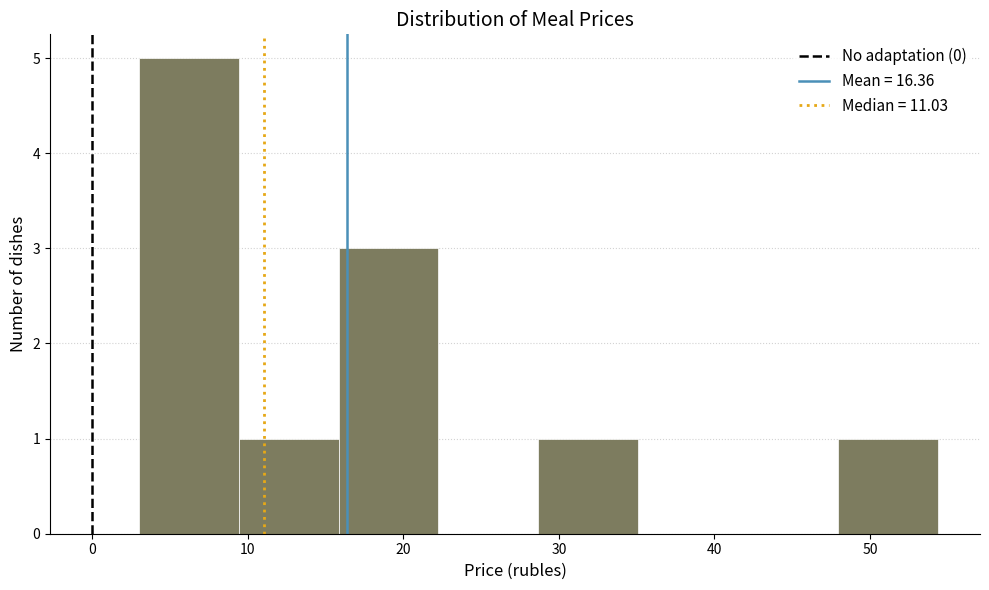

Reading left to right, transcribe this chart: for each bar, give the range it covers on the x-axis and its height. Neither the bar edges nor the heights are printed on the chart, so give them approximately, as read against the axes.

3 to 9: 5
9 to 16: 1
16 to 22: 3
22 to 29: 0
29 to 35: 1
35 to 42: 0
42 to 48: 0
48 to 54: 1